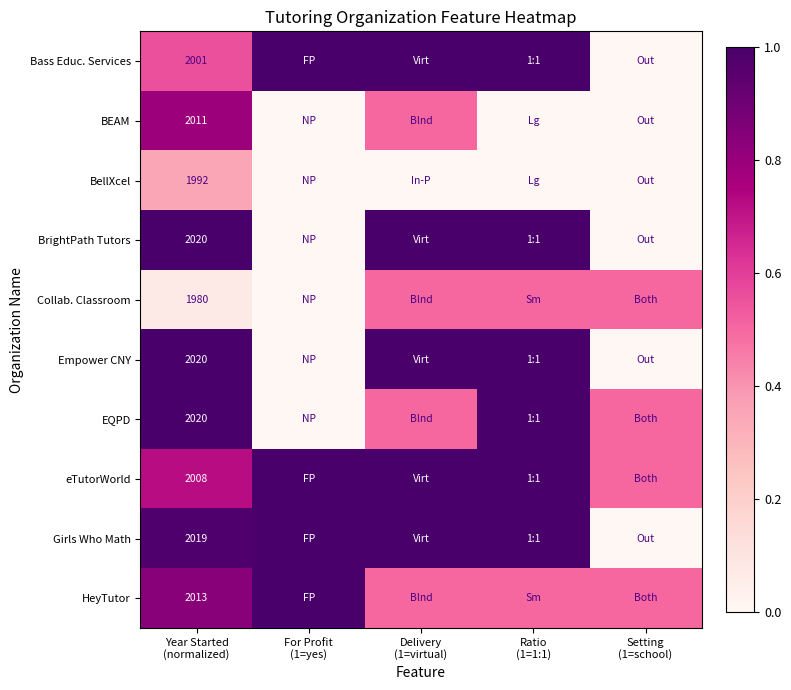

How many values in BellXcel are above zero?

1